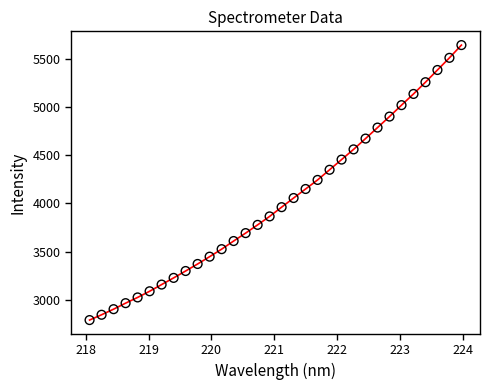

What is the difference between the maximum and minimum values?

2847.2